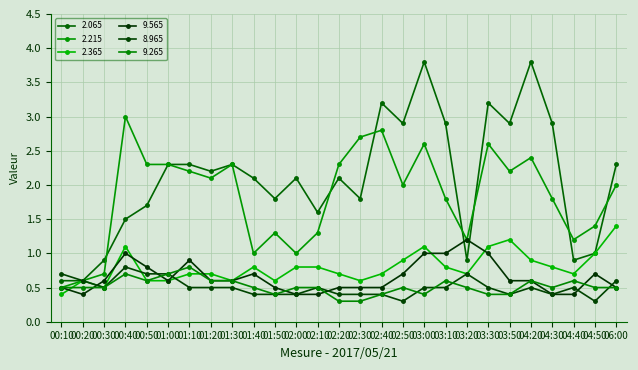

True or false: 2.065 has a value of 2.1 at 01:40.

True